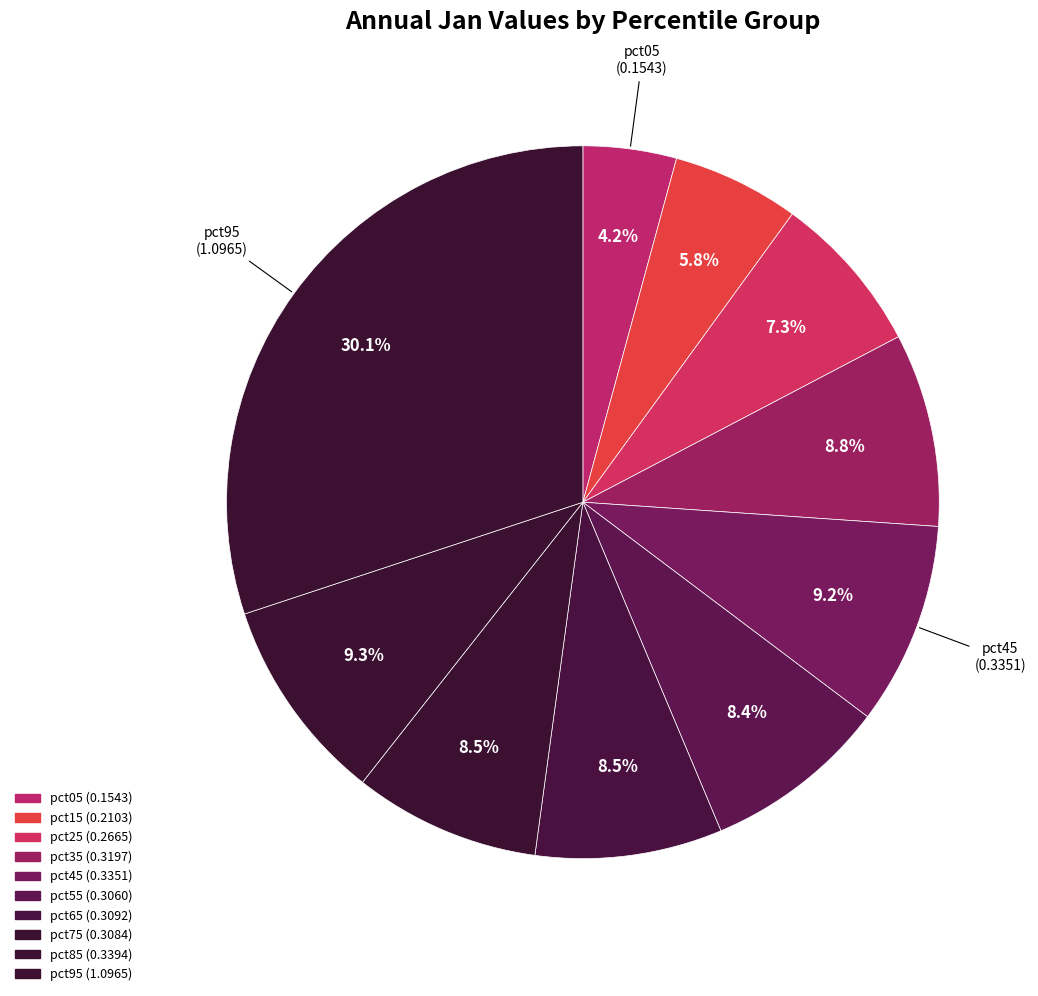

How many slices are in this pie chart?

10